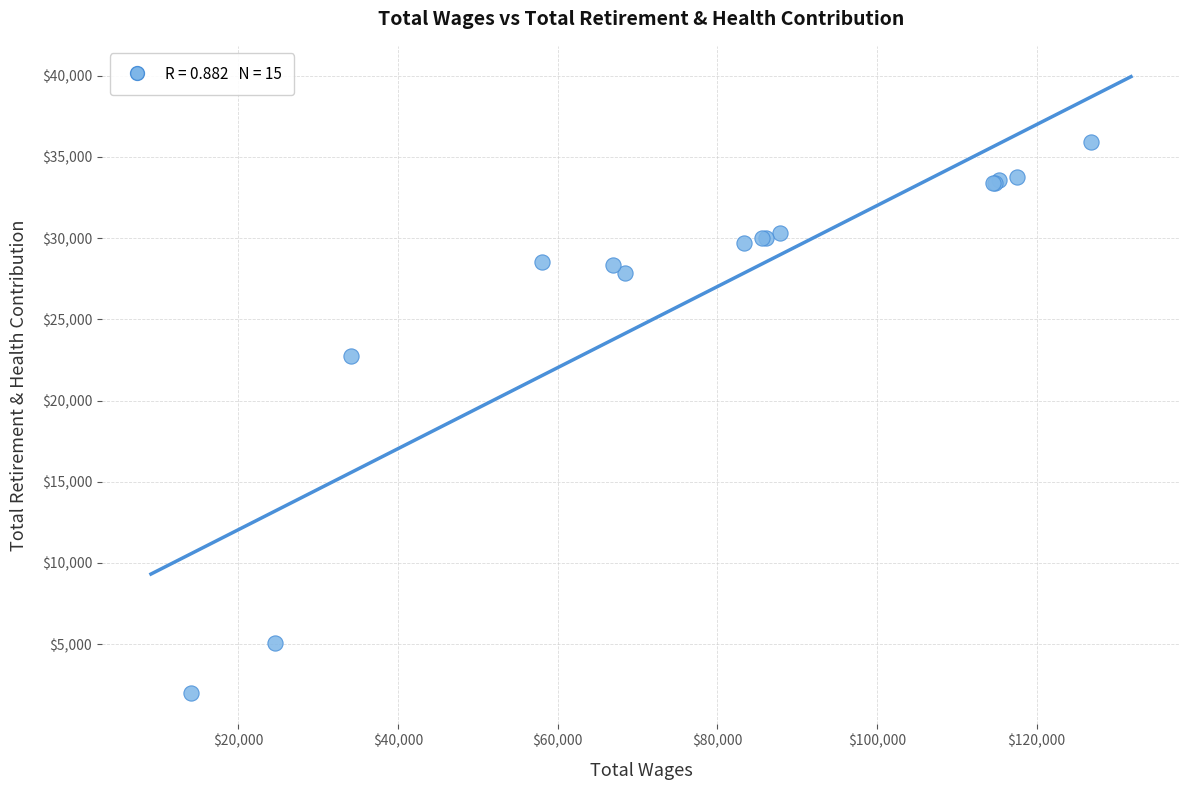

What Y value in the scatter plot is closest to 18960?

22758